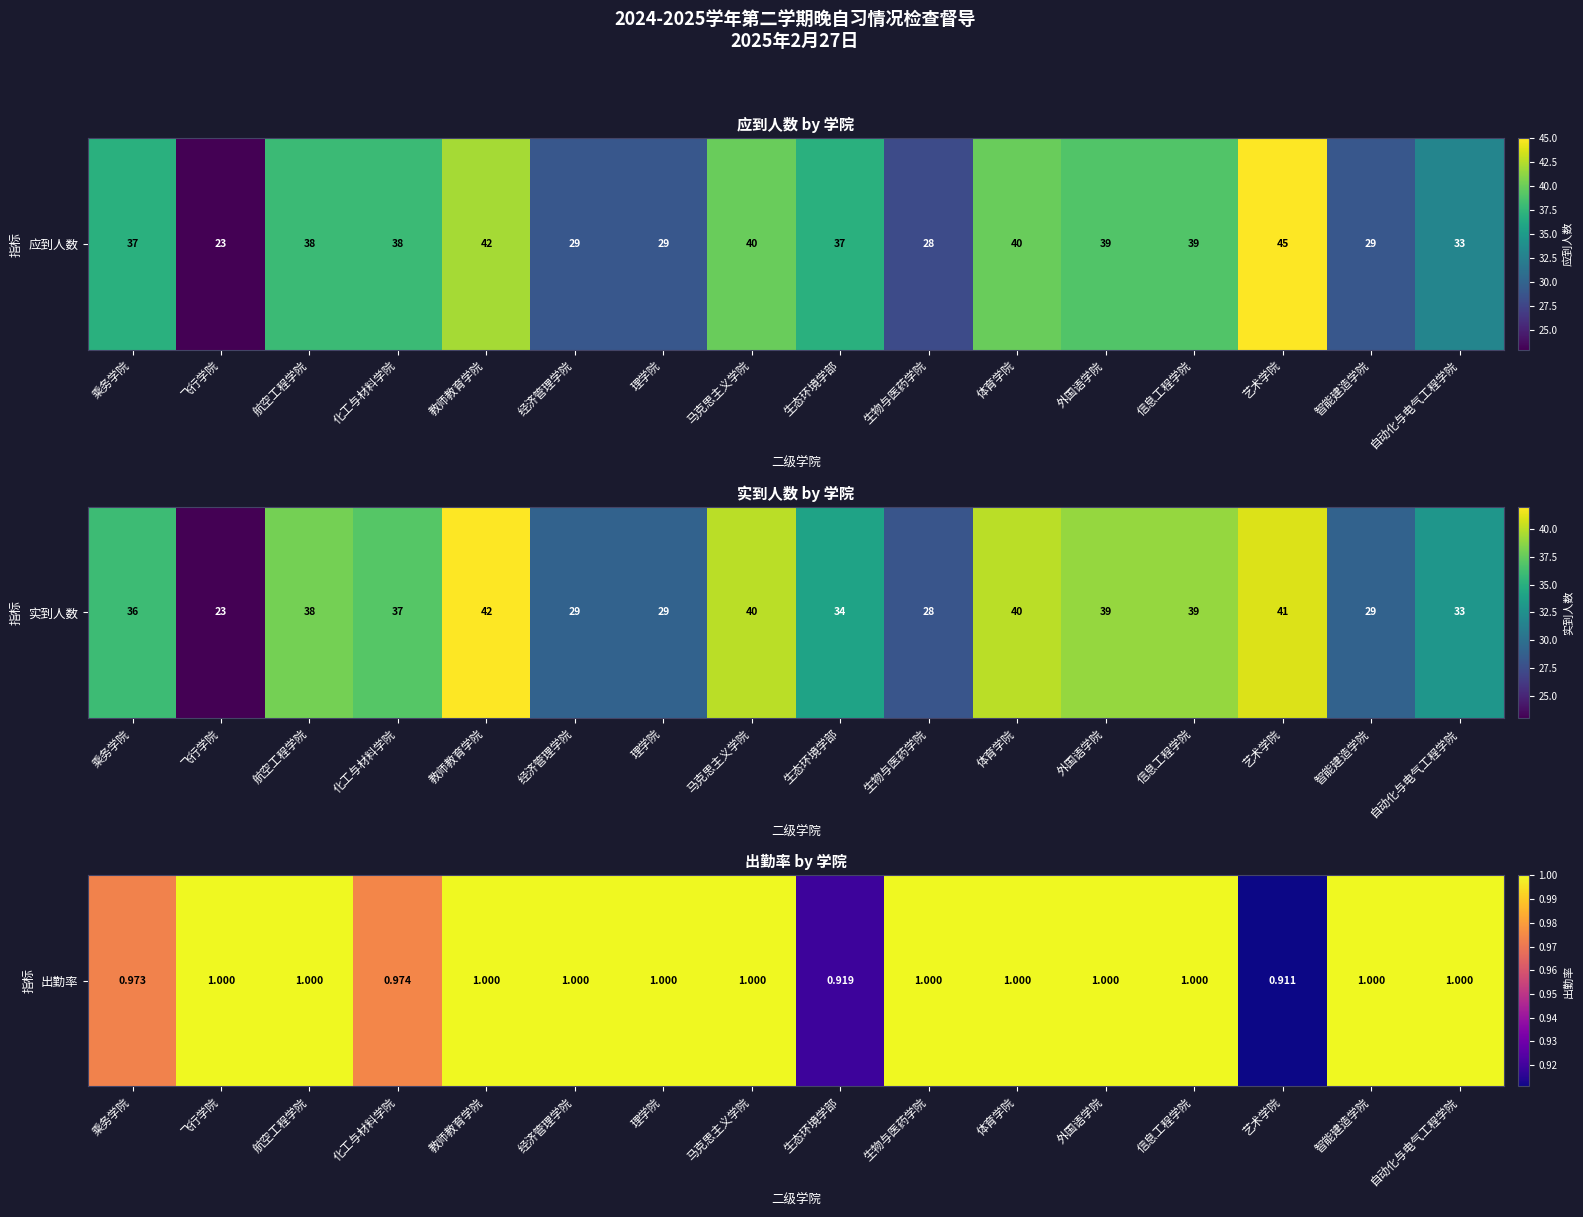

Count the values in the range 1 to 2.

12